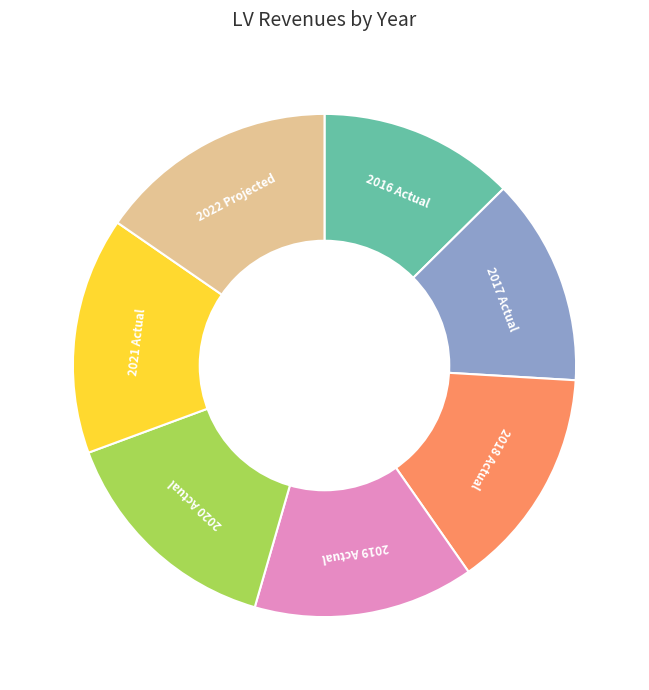

Is there a majority slice in this chart?

No